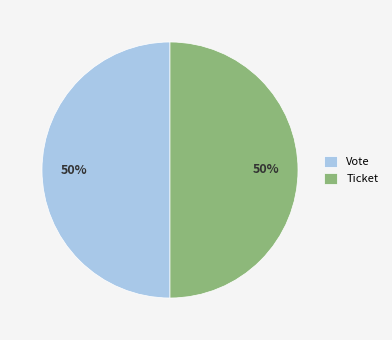

Do Vote and Ticket together represent more than half of the pie?

Yes